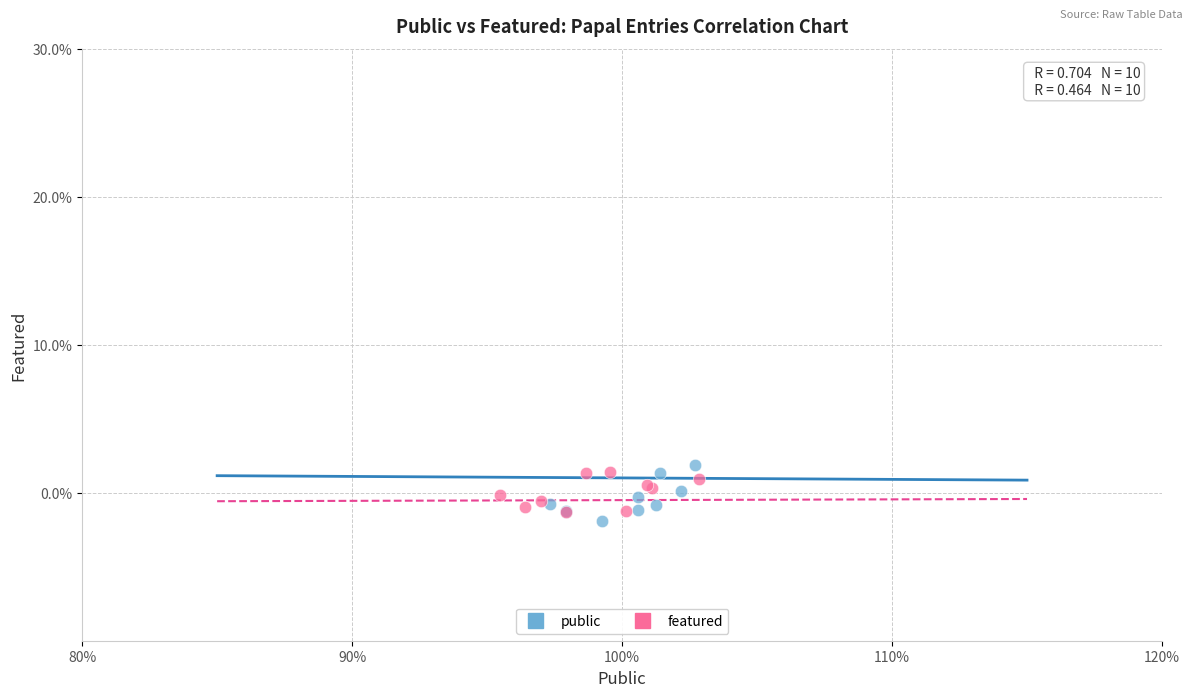

What are all the series names shown in the legend?

public, featured